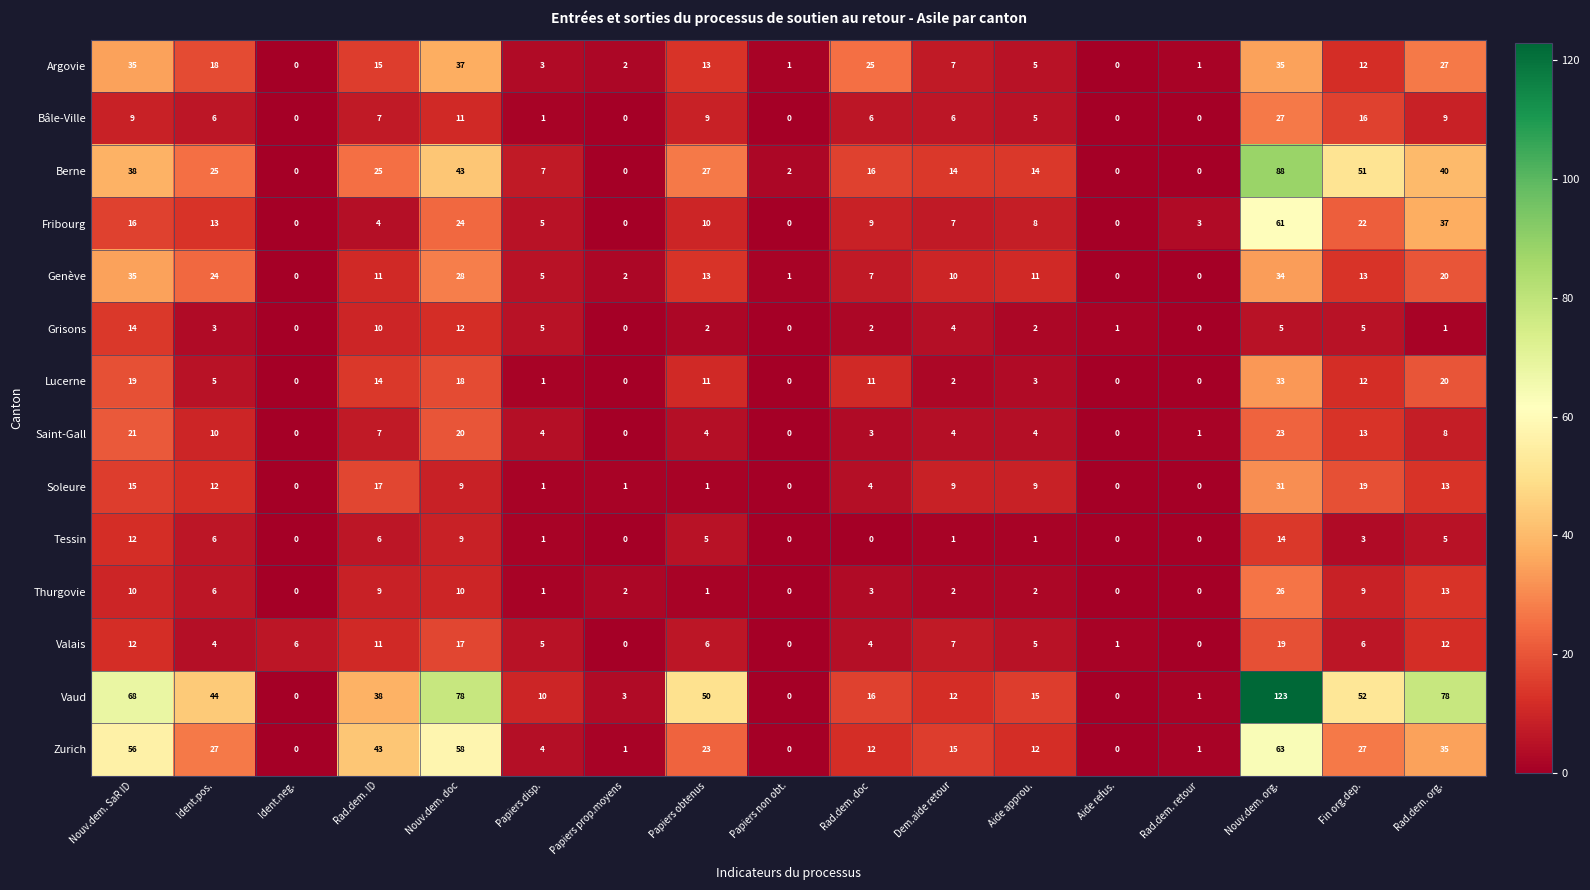

The Argovie series shows -15 at Aide refus.. True or false?

False